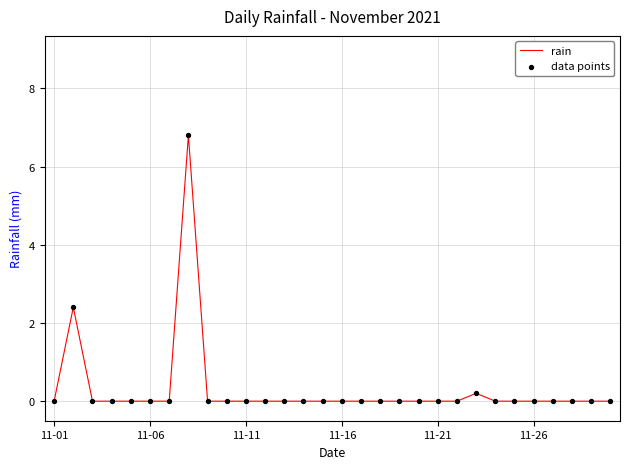

What is the maximum value shown in the chart?

6.8